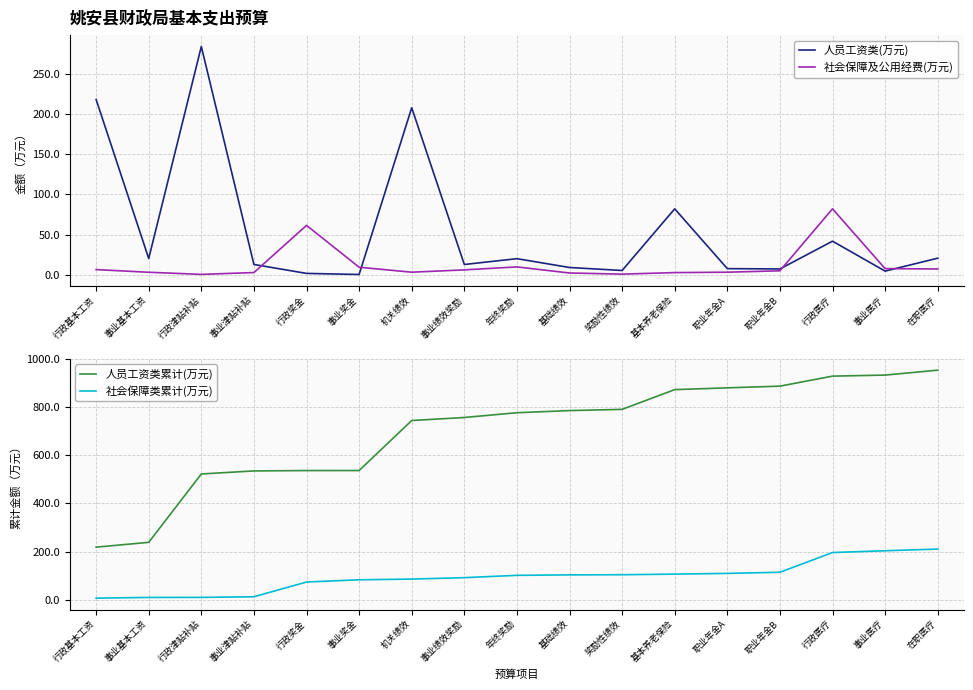

Which category has the lowest value in the 社会保障及公用经费(万元) series?

行政津贴补贴